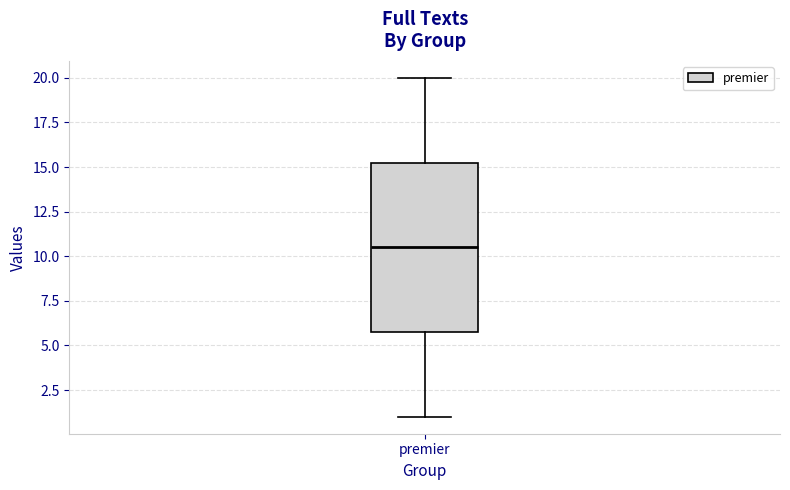

Where does the upper whisker of the box for premier end on the y-axis? The values are not printed on the chart, so give them approximately, as read against the axis.

20.0